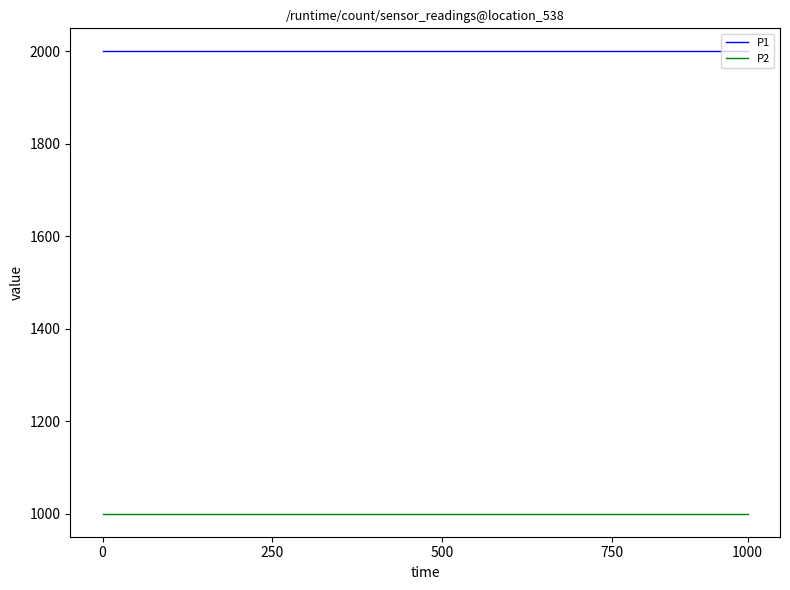

What are all the series names shown in the legend?

P1, P2